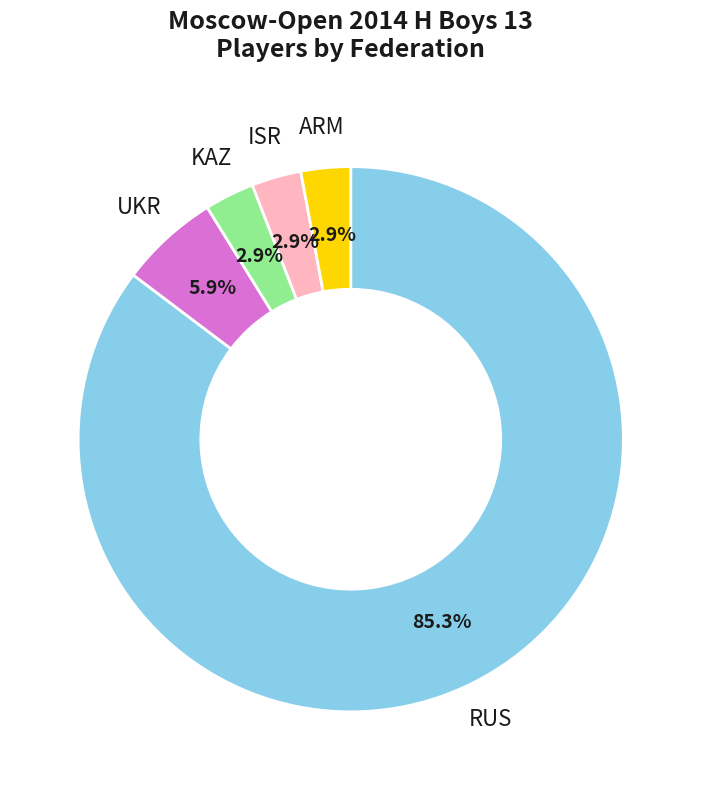

What is the ratio of the value at ARM to the value at ISR?

1.0